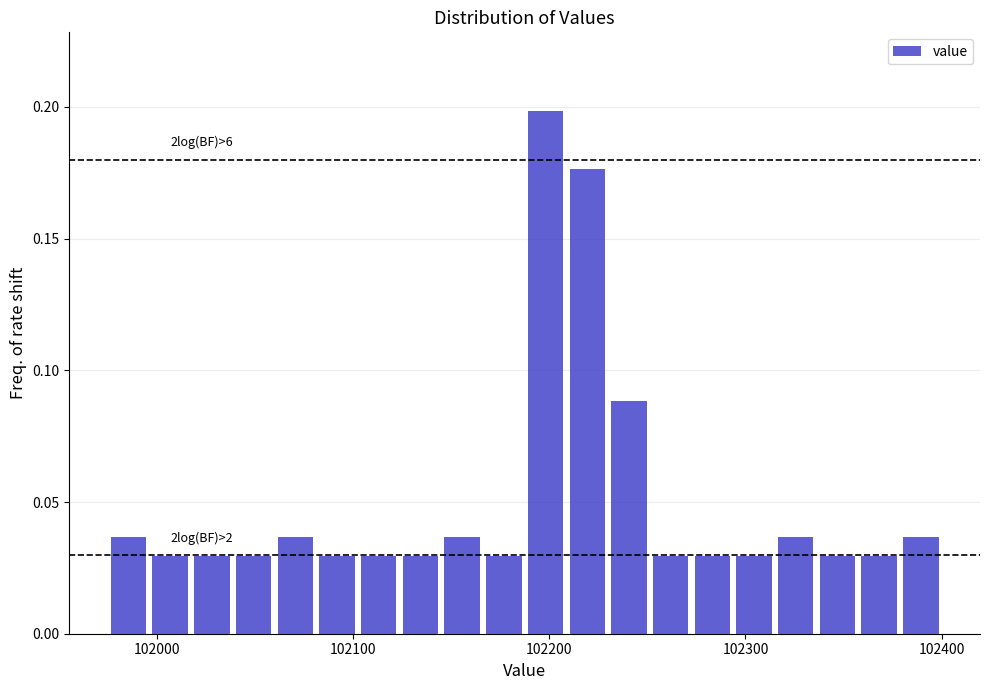

Read against the x-axis, roughly where is the centre of the tallest bar?

102200